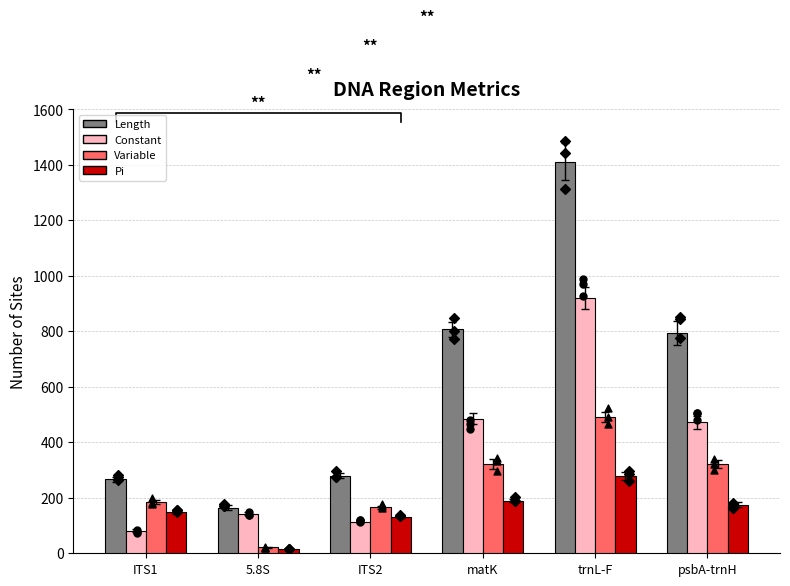

Is the value of Pi at trnL-F greater than the value of Variable at ITS1?

Yes